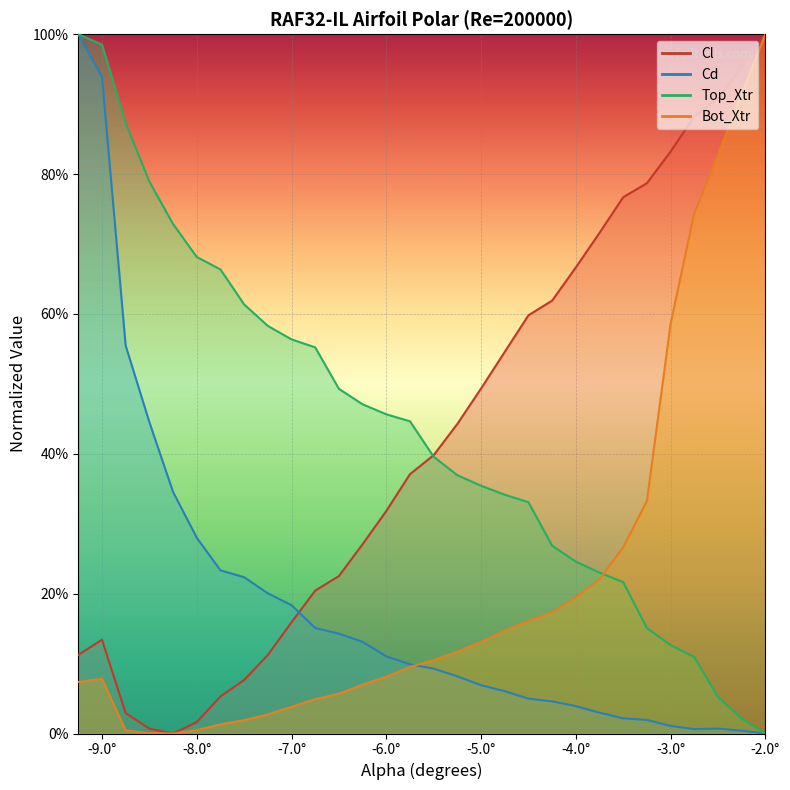

How many lines are shown in the chart?

4